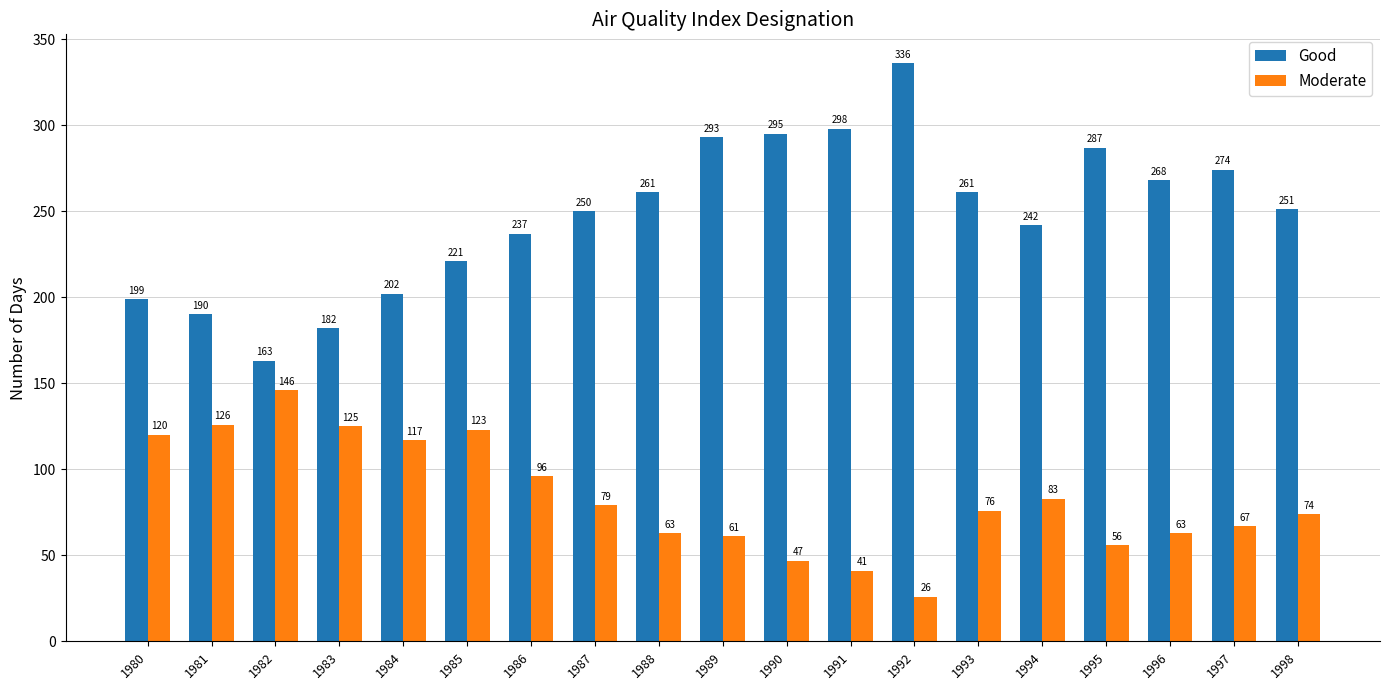

What is the spread (max minus min) of values at 1997?

207